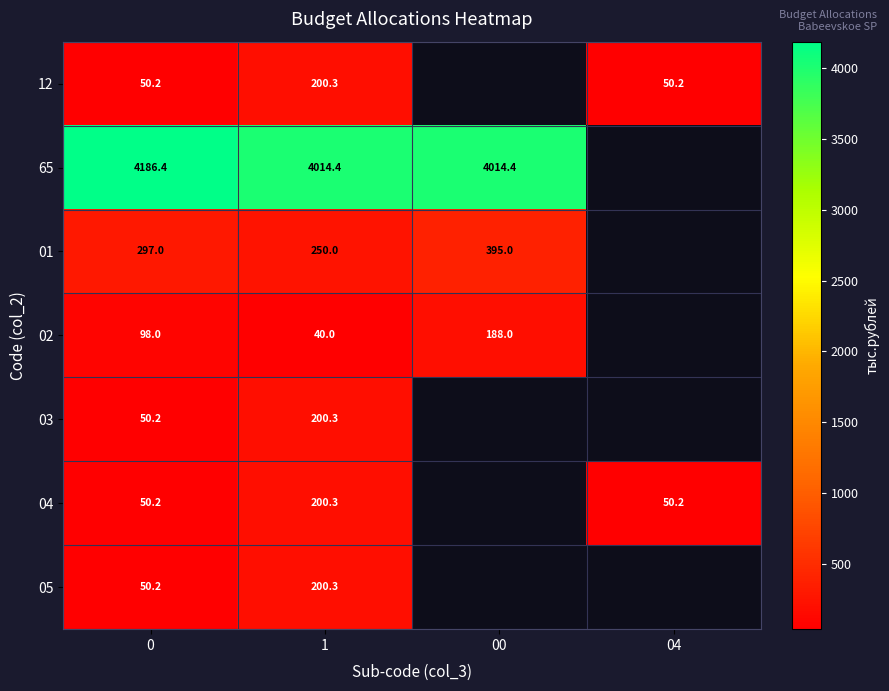

The value of 65 at 0 is 7026.5. True or false?

False